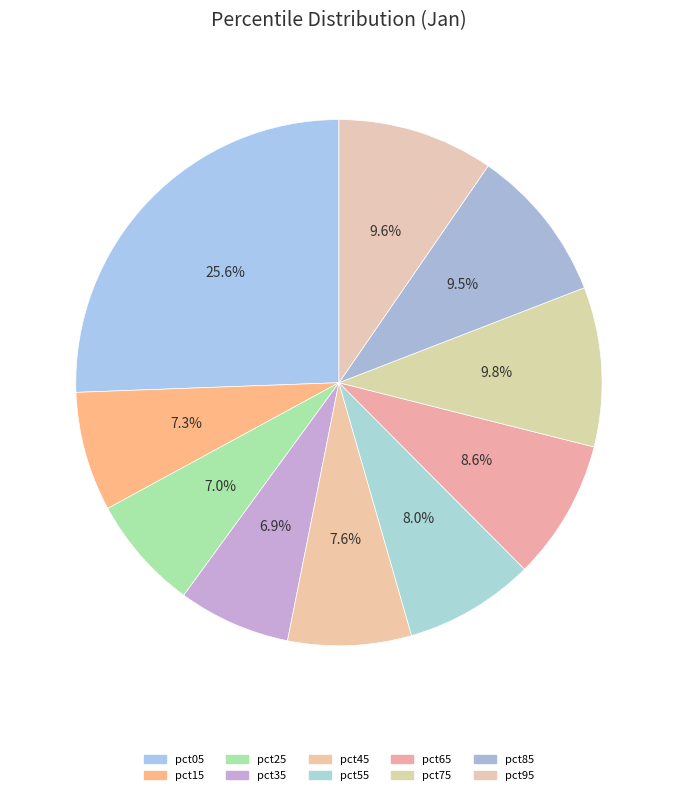

True or false: pct95 accounts for 10% of the total.

True